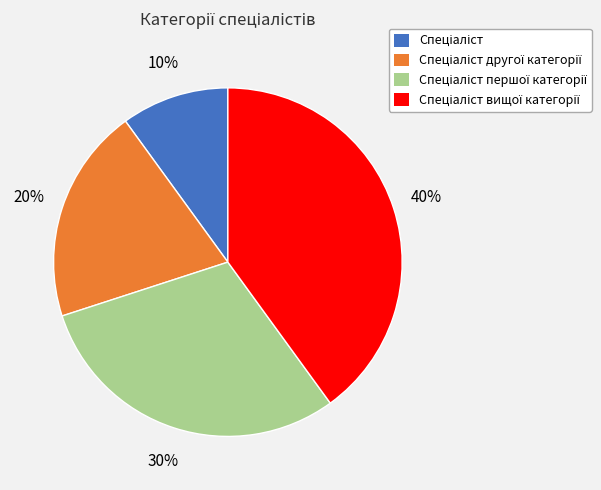

How many slices are in this pie chart?

4